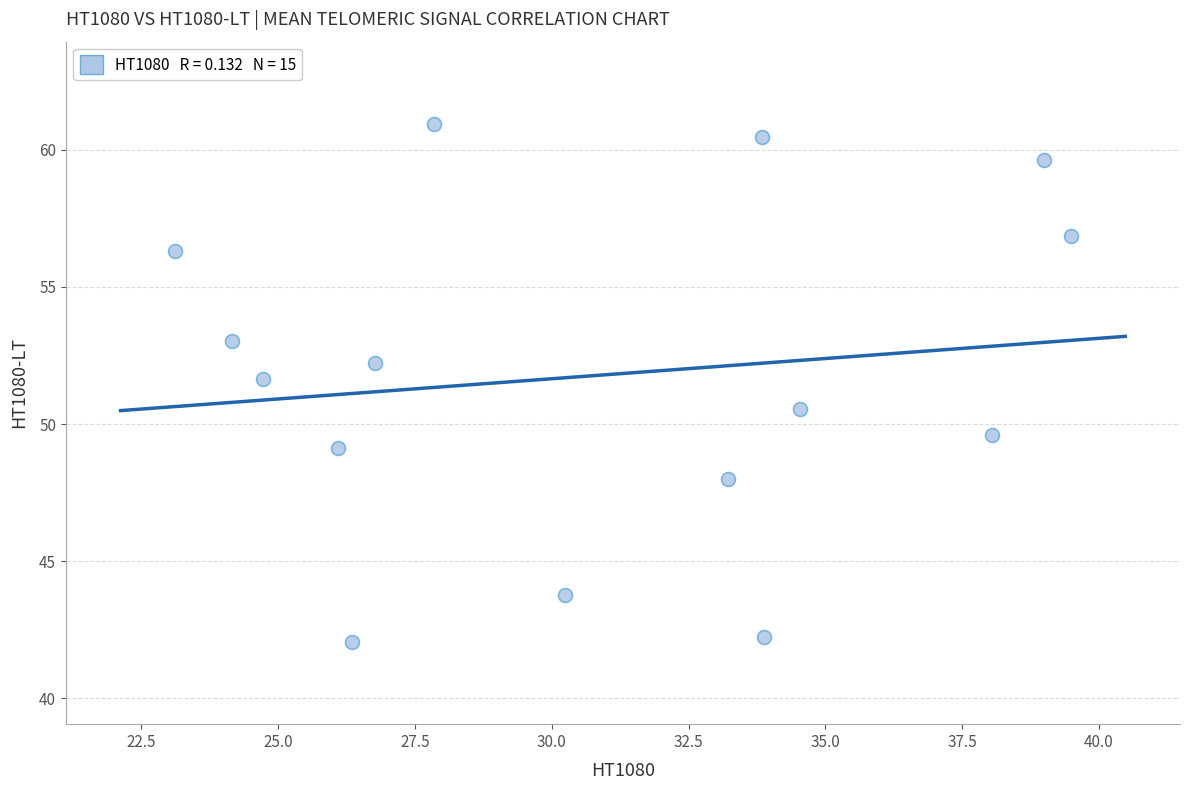

What is the range of Y values (max minus min)?

18.9